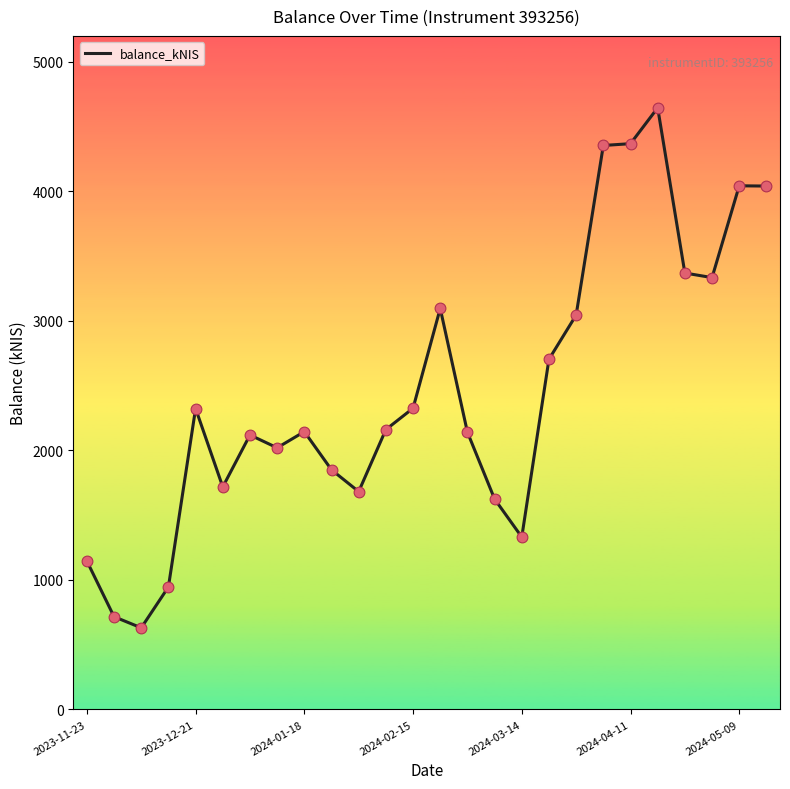

What is the minimum value shown in the chart?

630.0